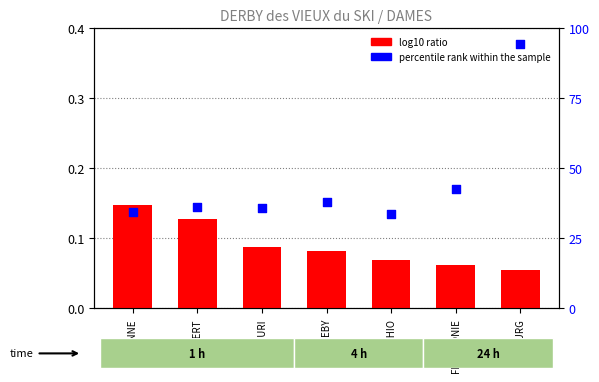

Is the value of percentile rank within the sample at LAMBERT greater than the value of log10 ratio at EBY?

Yes